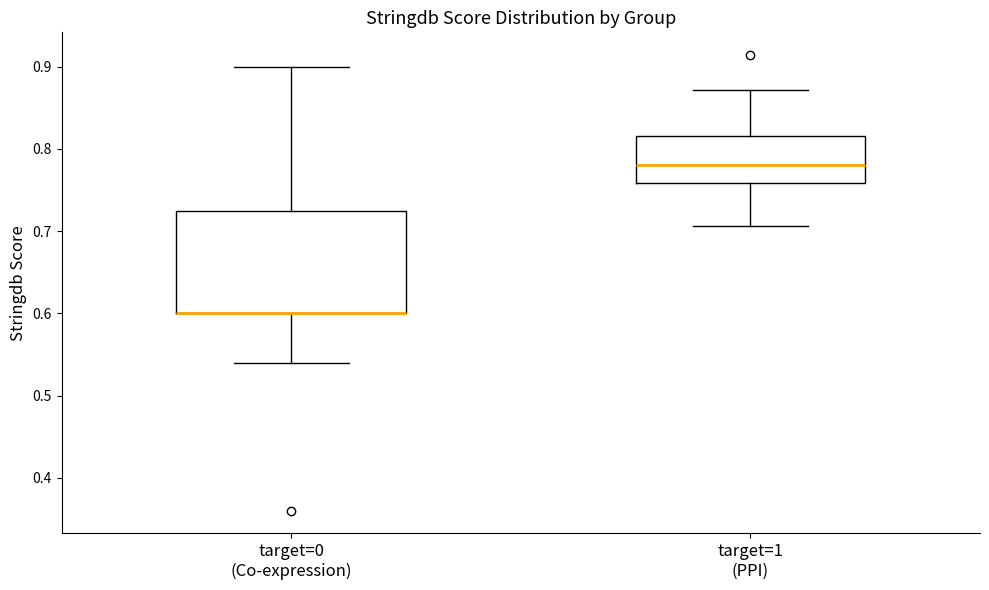

Reading left to right, transcribe this box plot: for each box, give where its median line is, the range the box spans, and where its two whiskers end, as read against the y-axis. The values are not printed on the chart, so give them approximately, as read against the axis.

target=0 (Co-expression): median 0.60 (drawn on the box's lower edge), box 0.60 to 0.73, whiskers 0.54 to 0.90
target=1 (PPI): median 0.78, box 0.76 to 0.82, whiskers 0.71 to 0.87